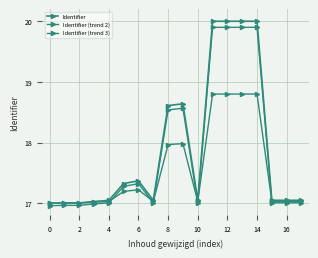

Count the number of categories in the chart.

18